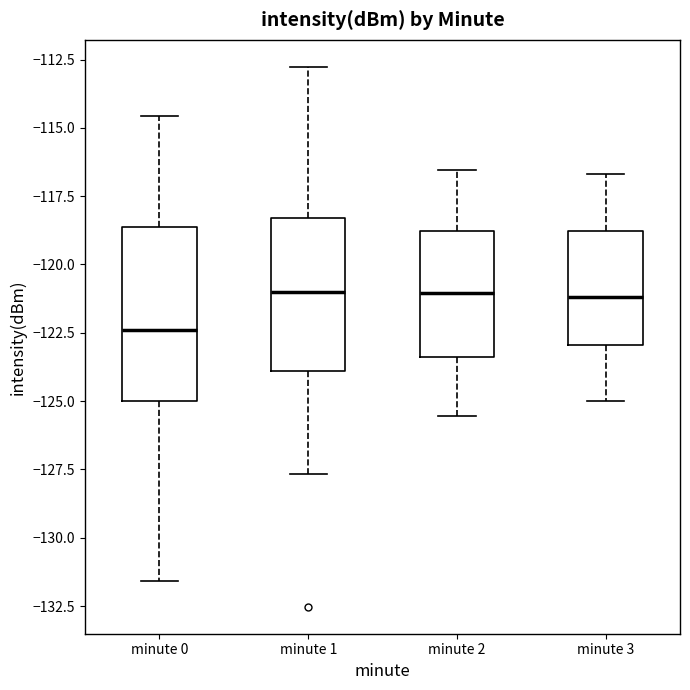

Comparing the boxes themselves (not the whiskers), which one is the tallest?

minute 0